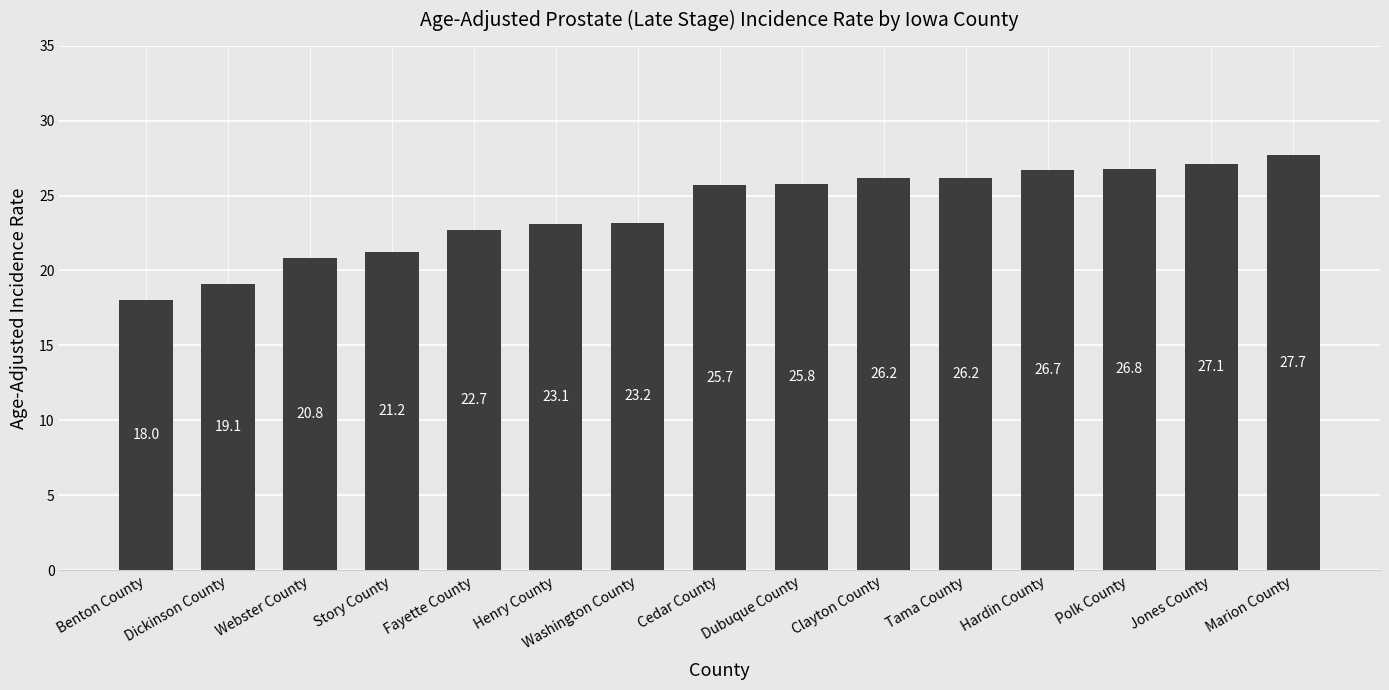

What is the ratio of the value at Hardin County to the value at Dubuque County?

1.0